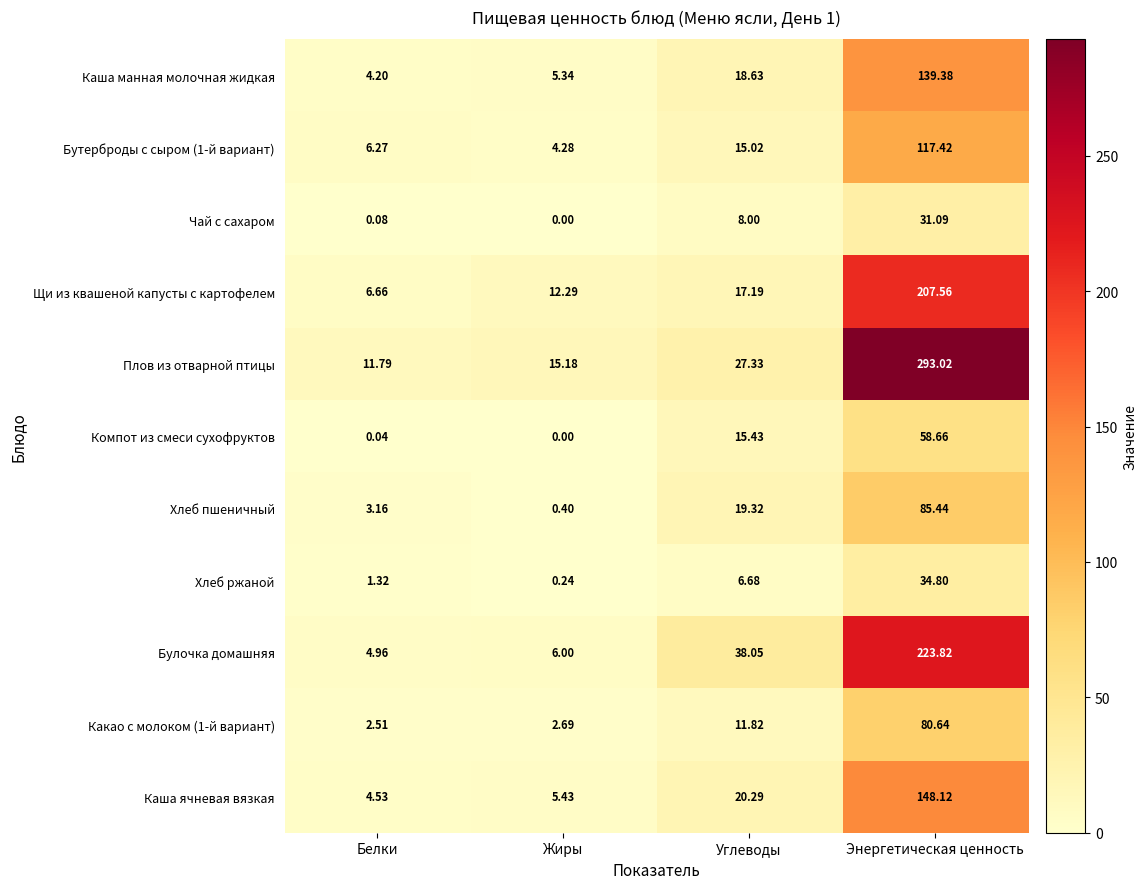

Where is Каша ячневая вязкая nearest to the value 76?

Углеводы